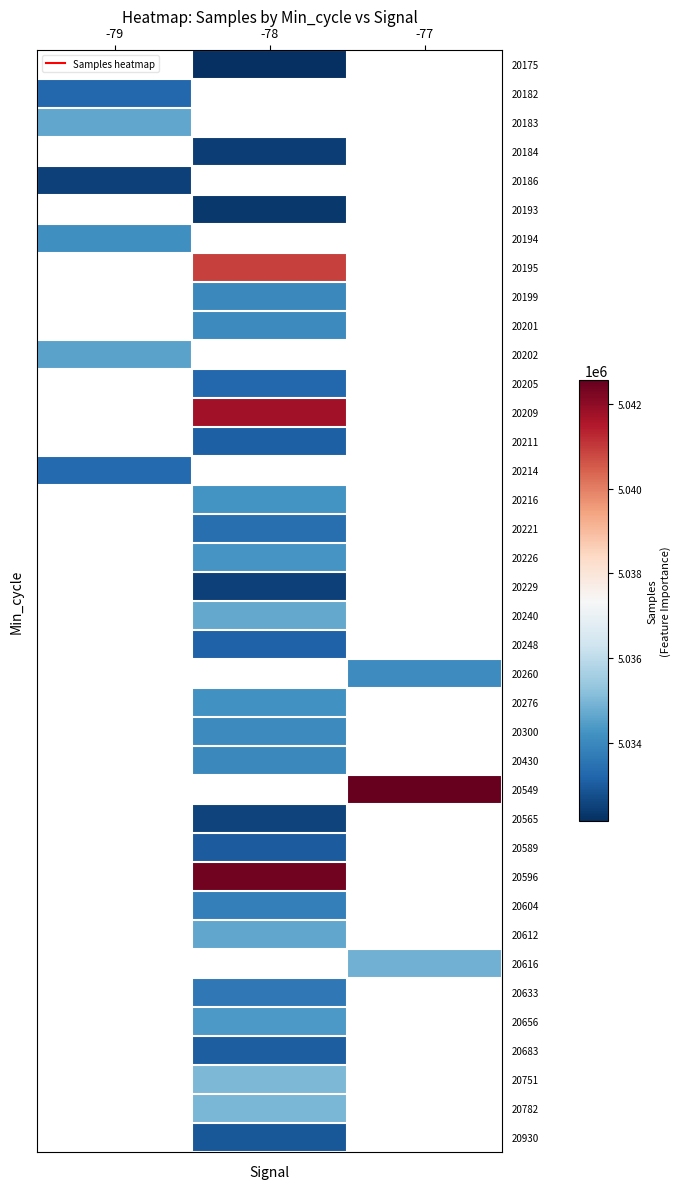

Which has a higher value, -77 or -79?

-79